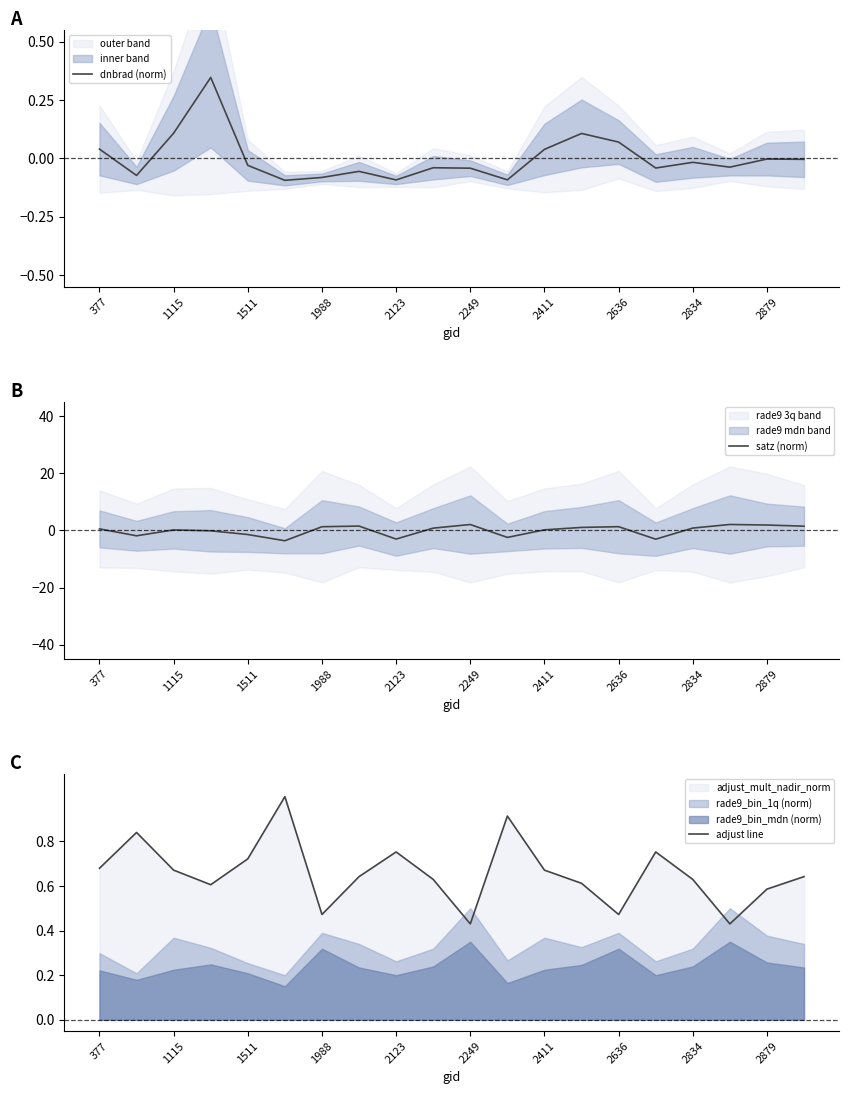

What is the maximum value for satz (norm)?

2.1